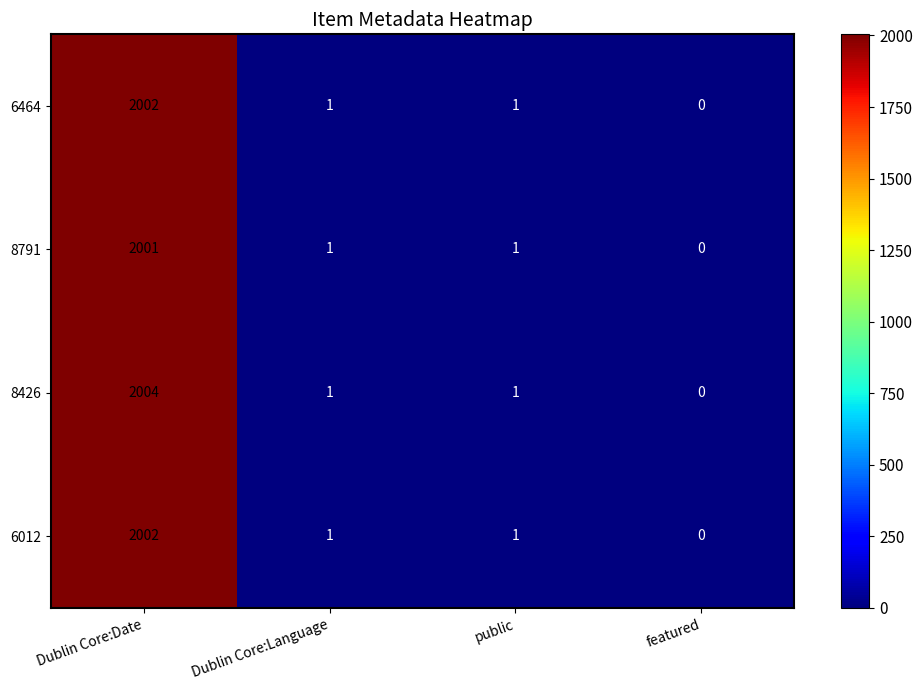

The value of 8426 at featured is 0. True or false?

True